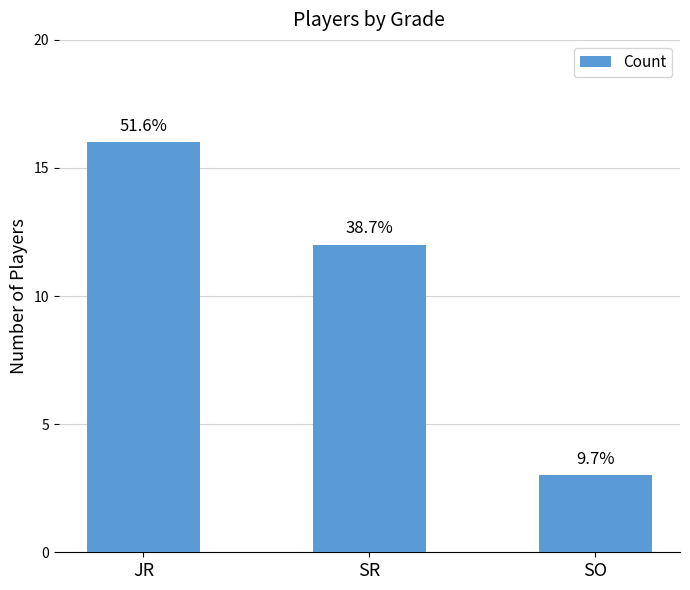

What is the smallest value displayed?

3